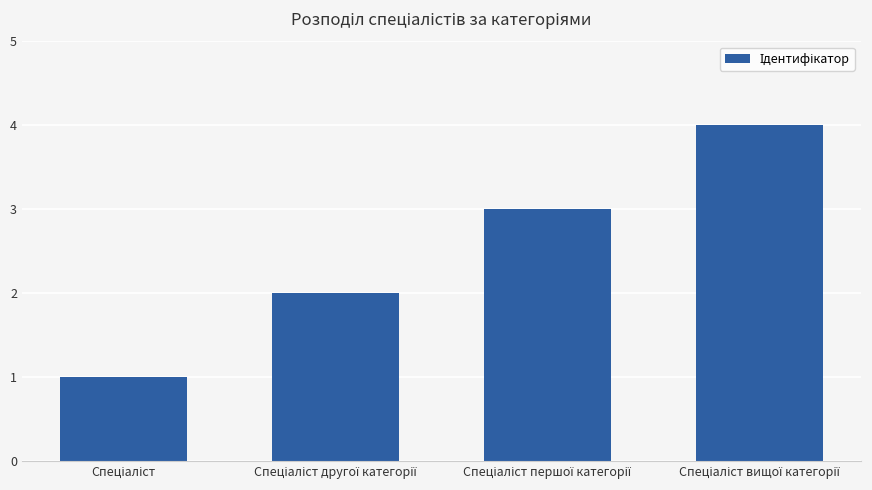

Count the number of data series in this chart.

1